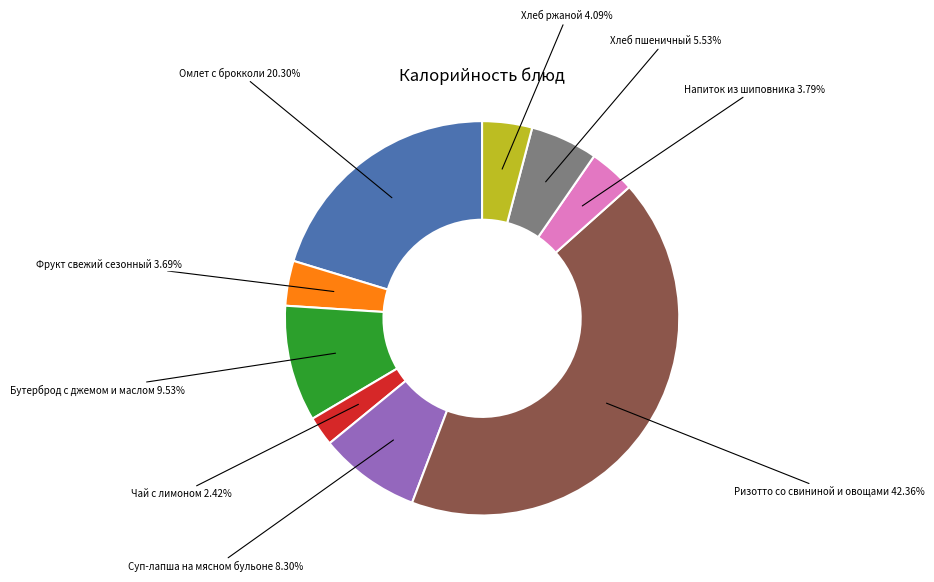

Combined, do Суп-лапша на мясном бульоне and Ризотто со свининой и овощами account for over 50%?

Yes